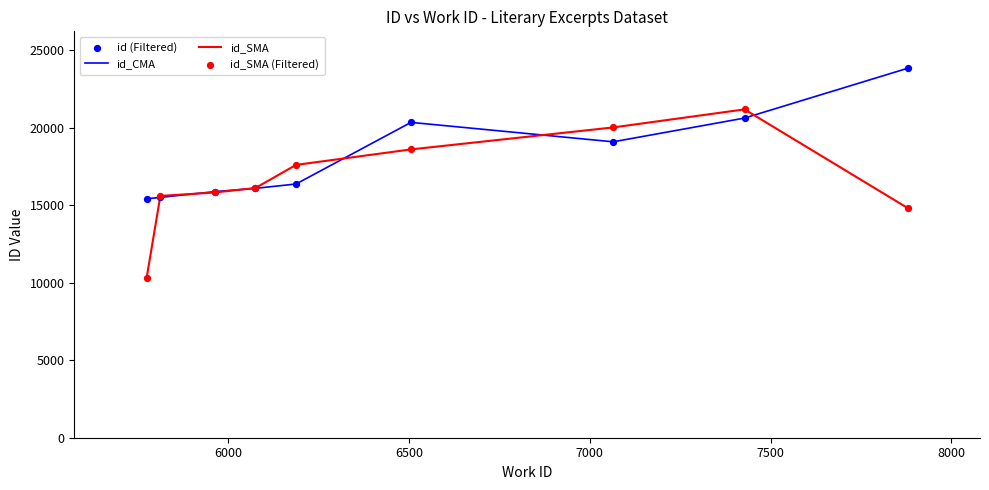

What is the greatest value displayed?

23831.0